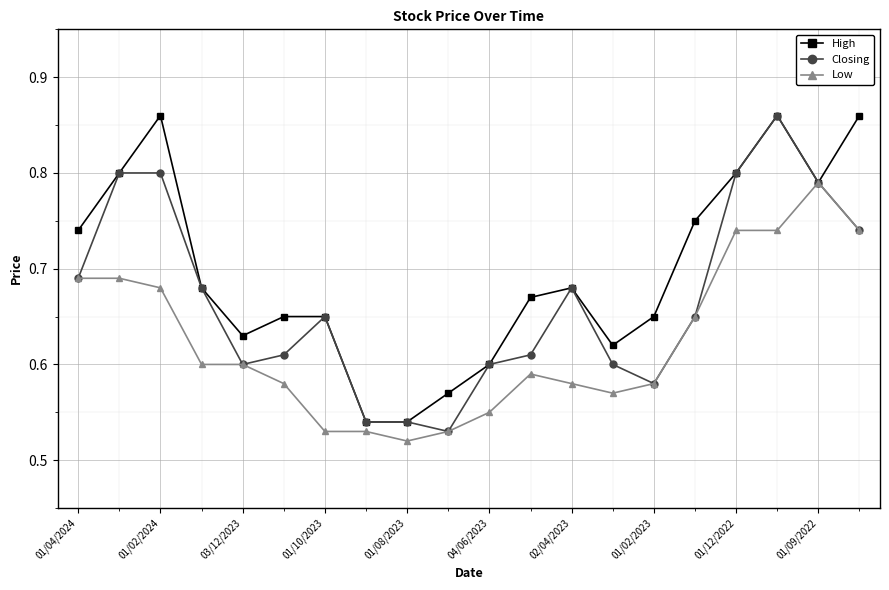

List the series in order of their overall mean, highest first.

High, Closing, Low